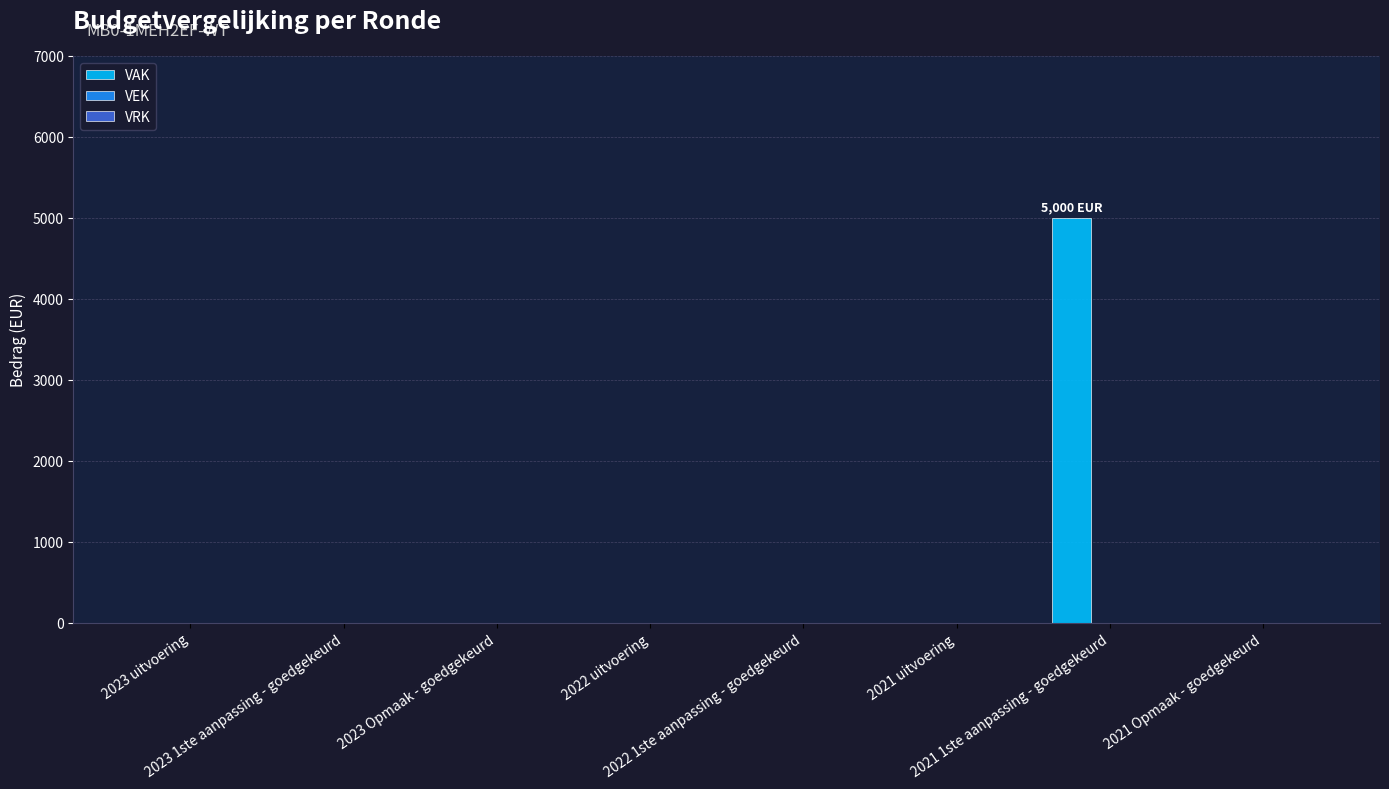

What is the greatest value displayed?

5000